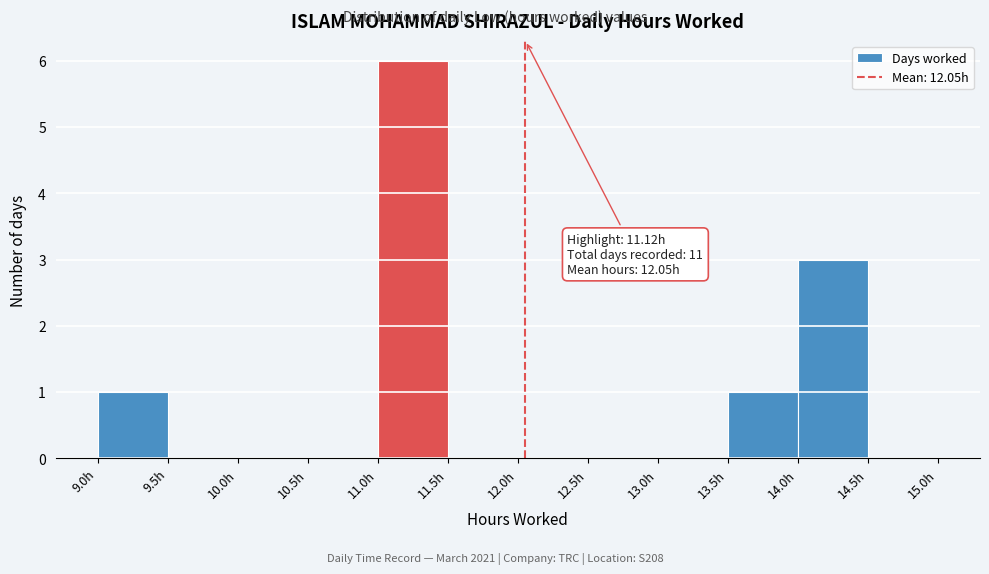

Which range on the x-axis has the tallest bar?

11.0 to 11.5